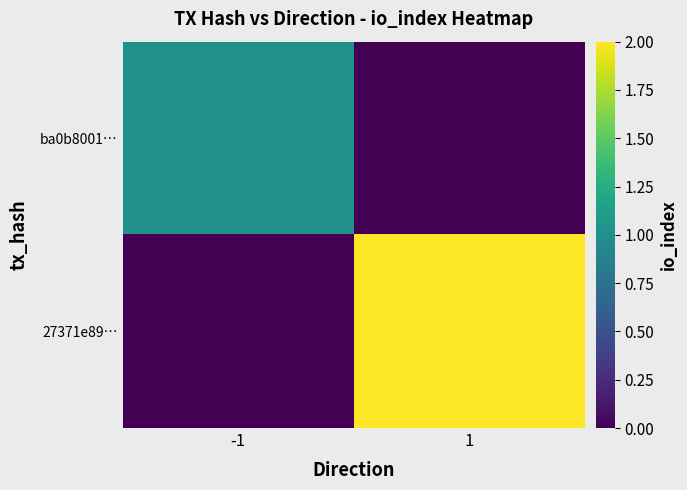

How many series are shown in this chart?

2